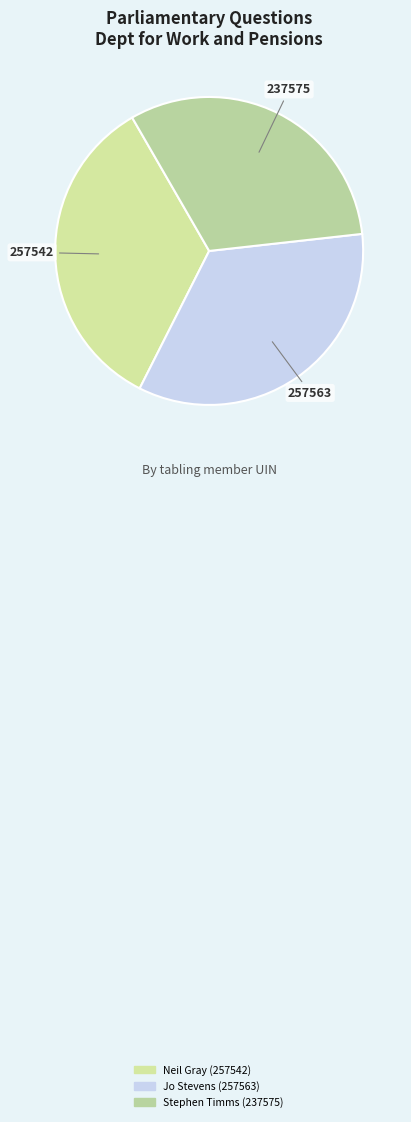

What is the total percentage of Neil Gray (257542) and Stephen Timms (237575)?

65.8%